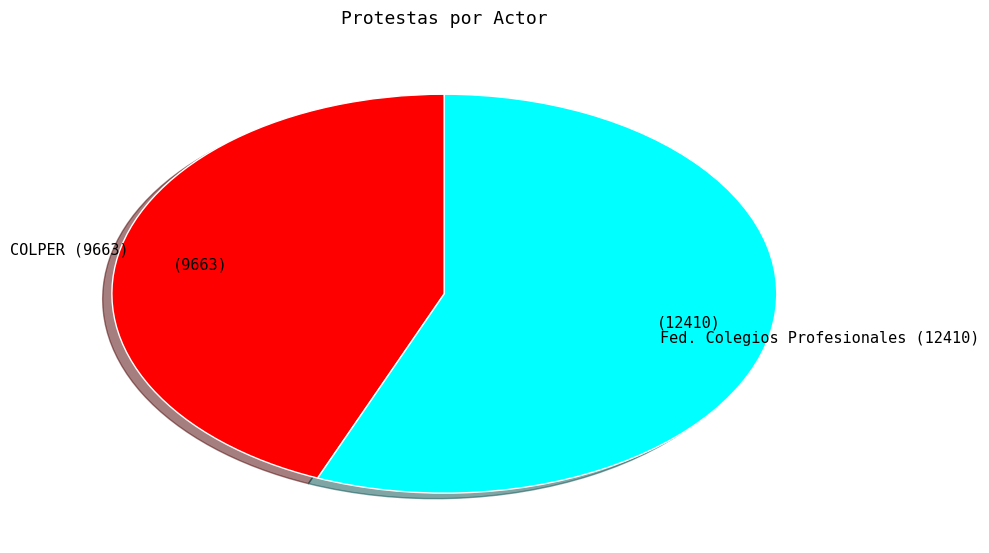

Does any single category account for the majority?

Yes